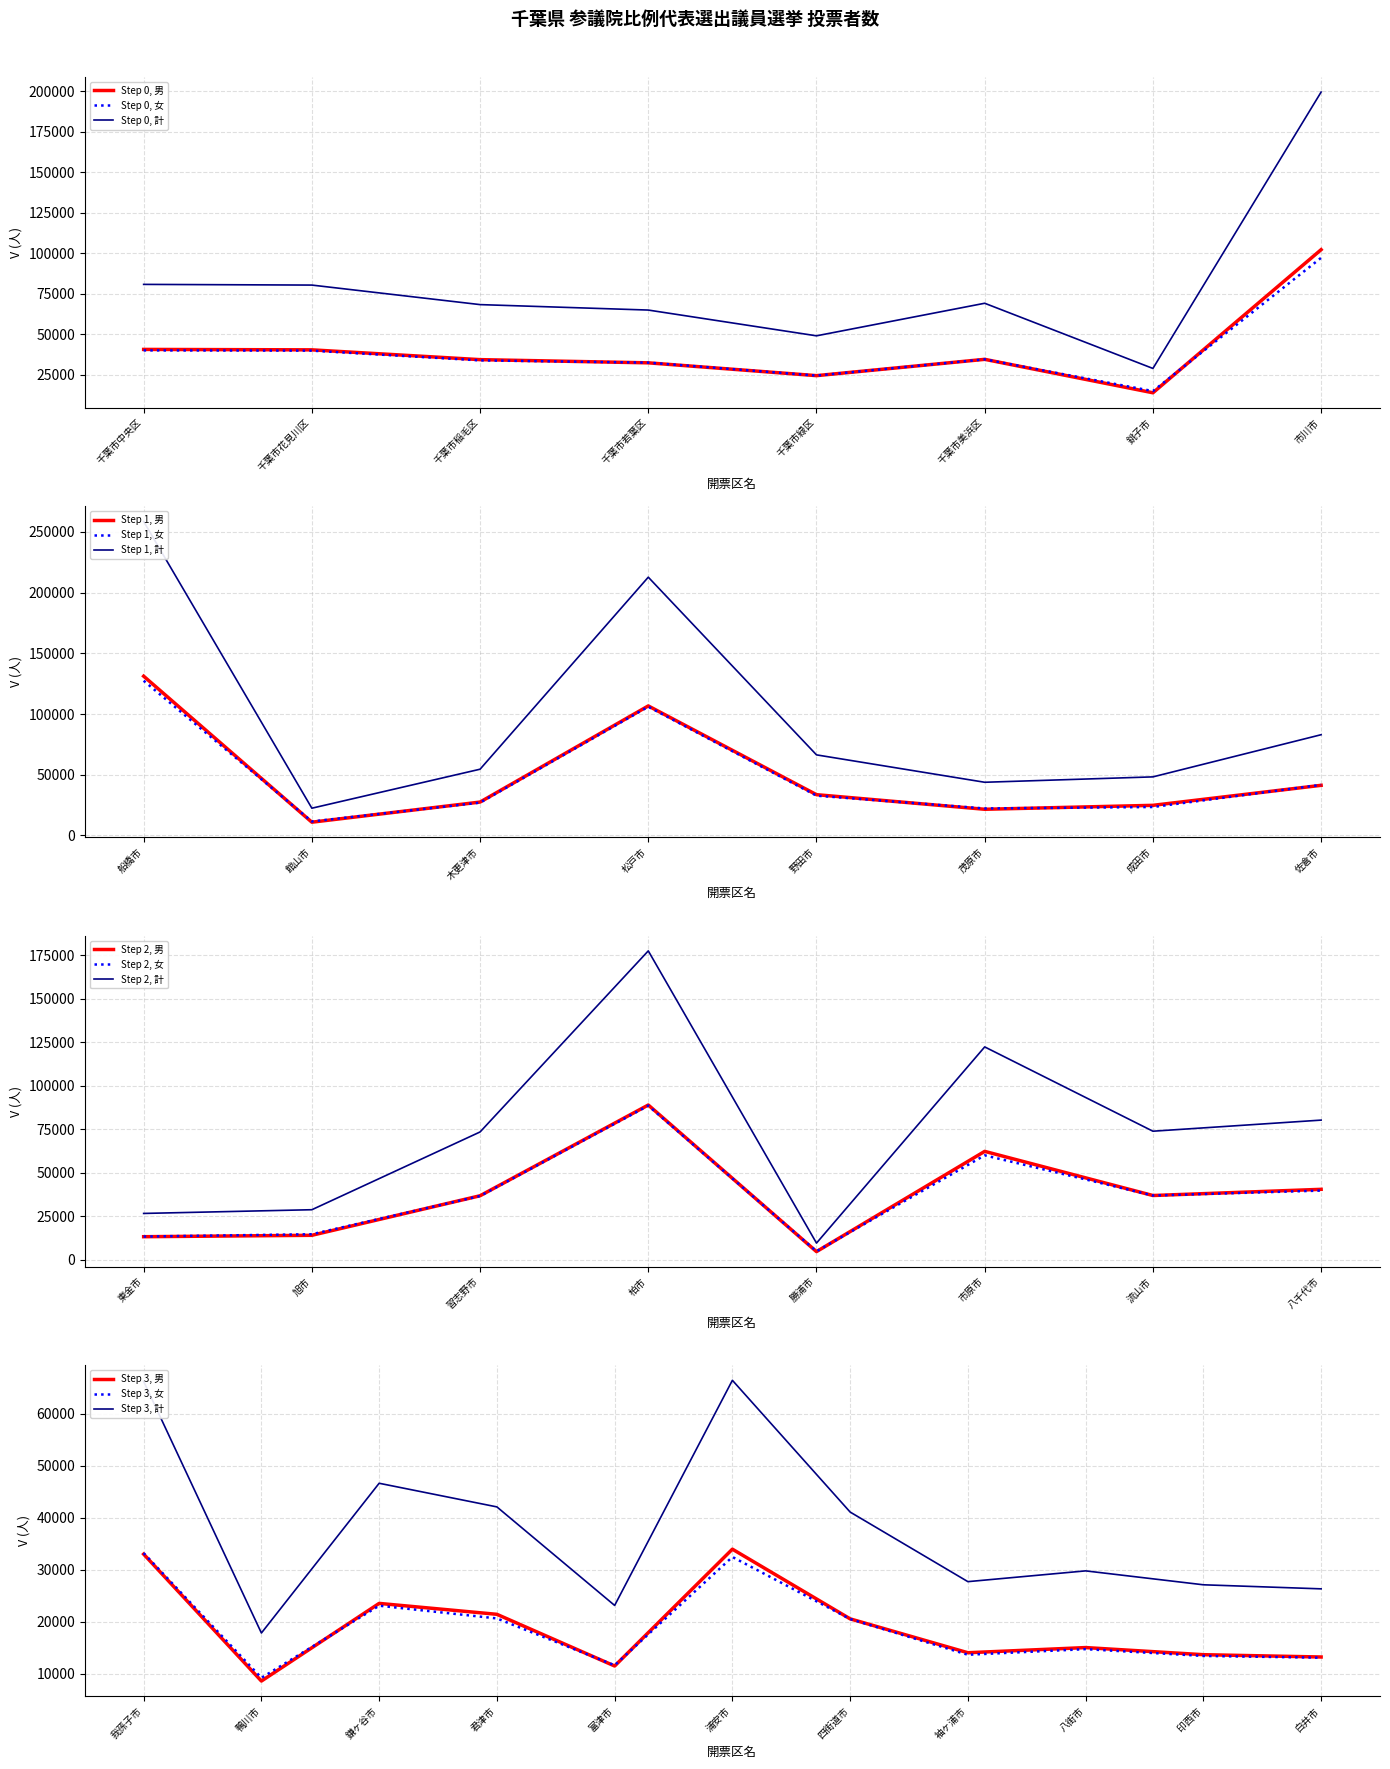

Is the value of 計（投票者数） at 佐倉市 greater than the value of 女（投票者数） at 銚子市?

Yes